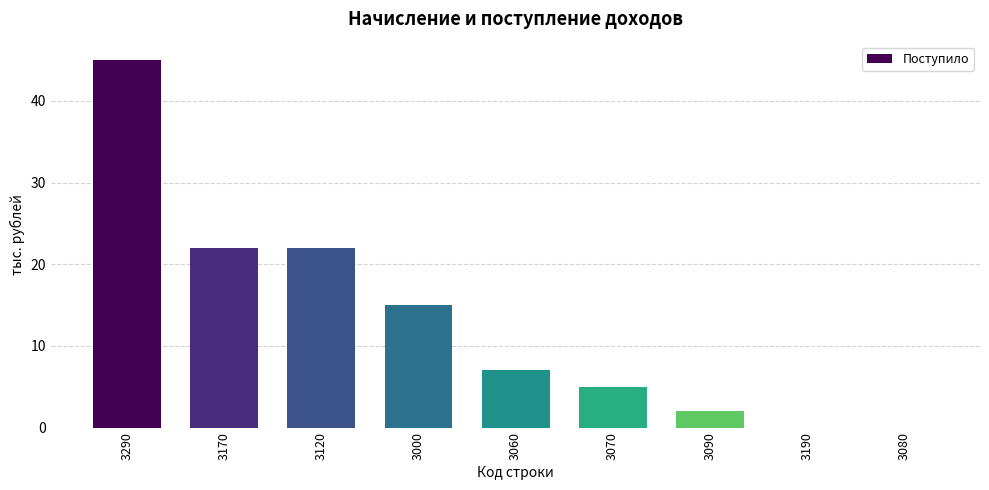

Are the bars grouped side by side (vs. stacked)?

No